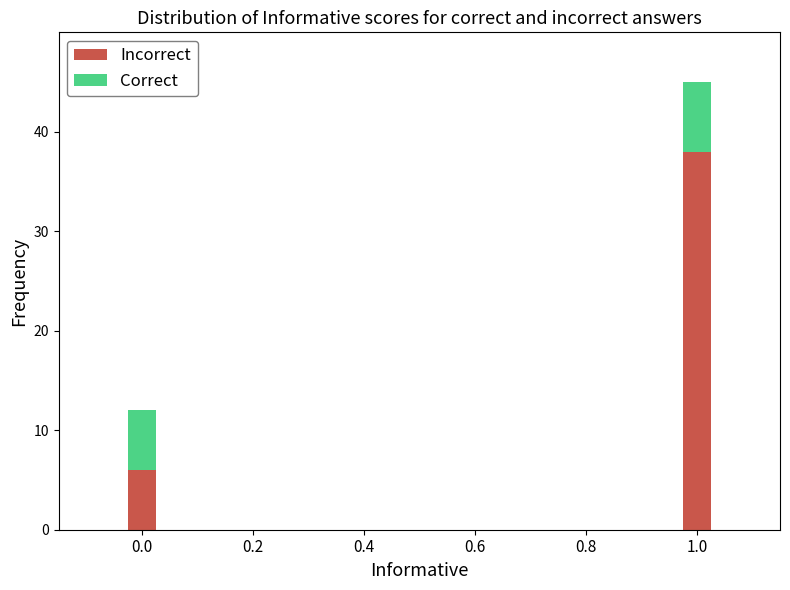

What is the value of the Incorrect bar at the 2nd from the left?

38